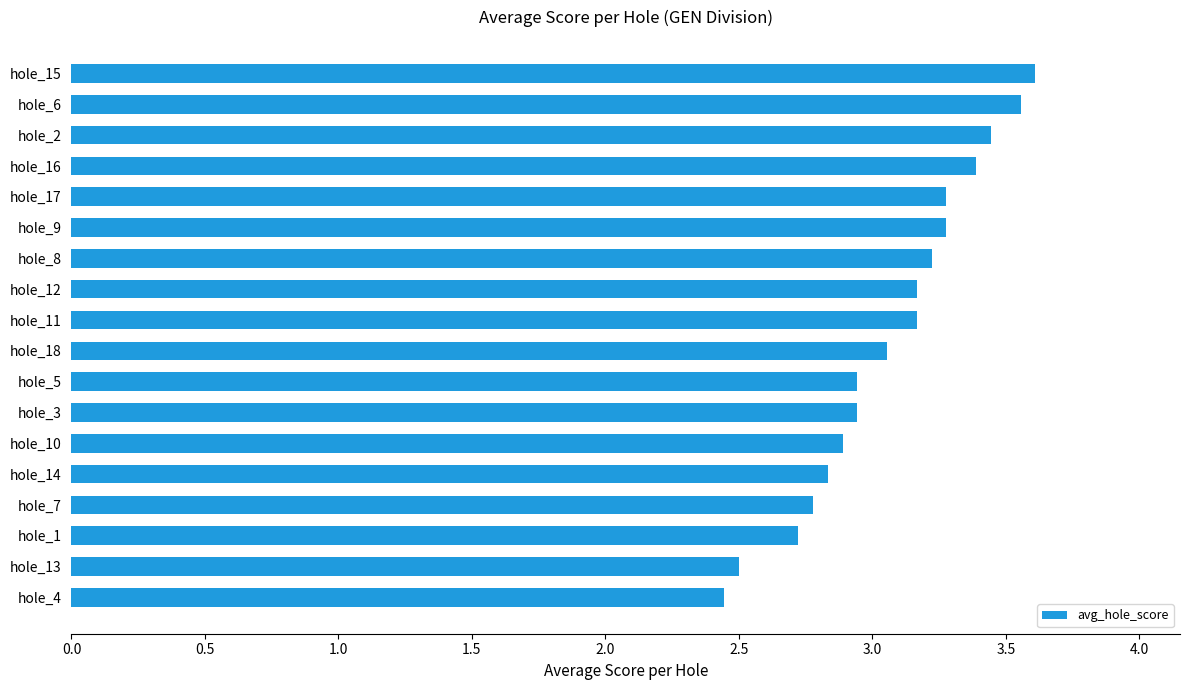

Read the value at hole_12.

3.2